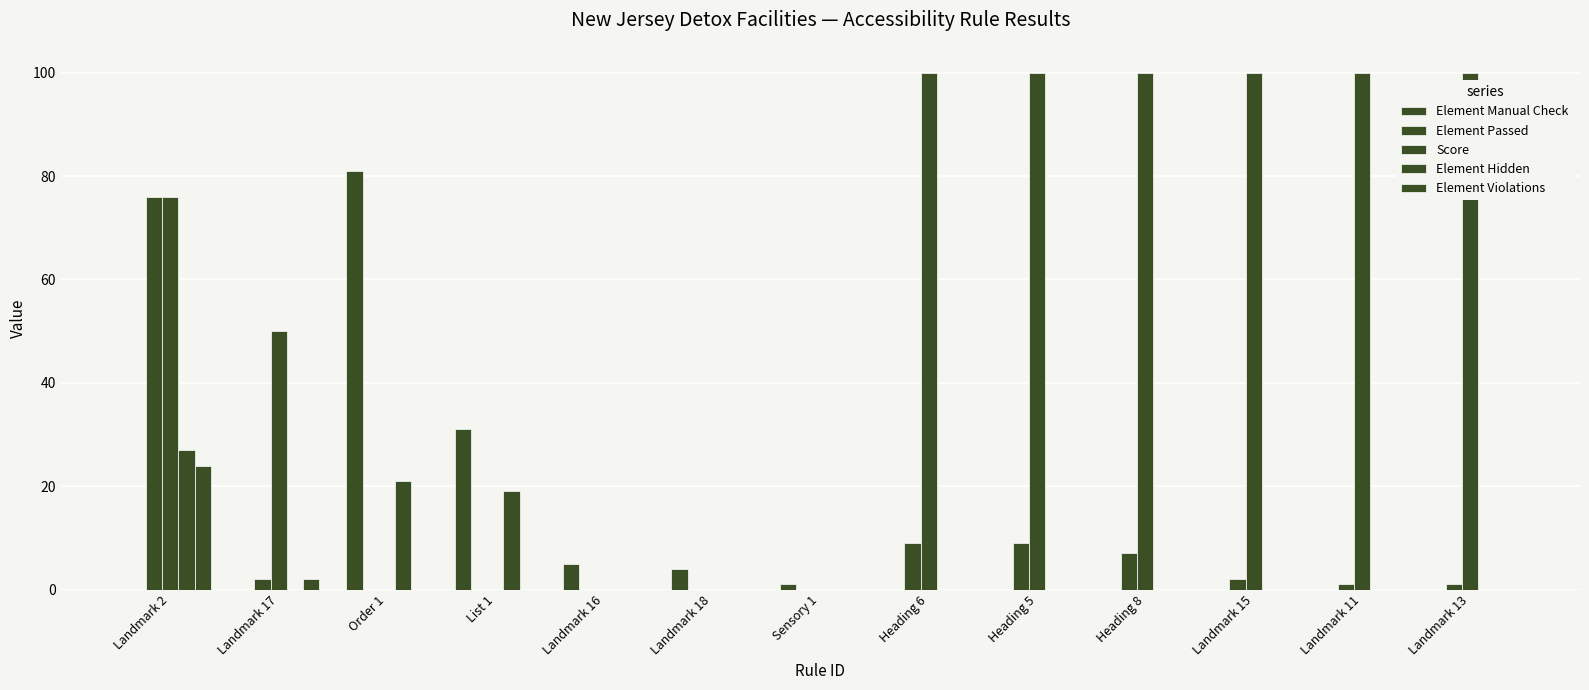

How many groups of bars are there?

13